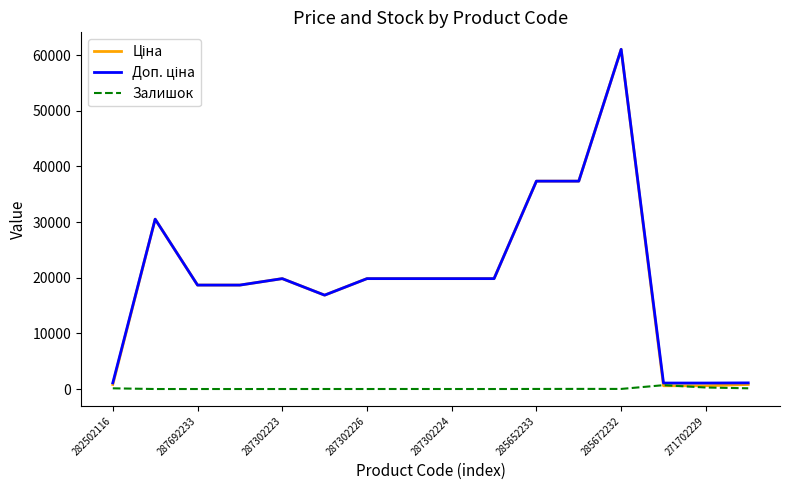

What is the maximum value shown in the chart?

61024.7